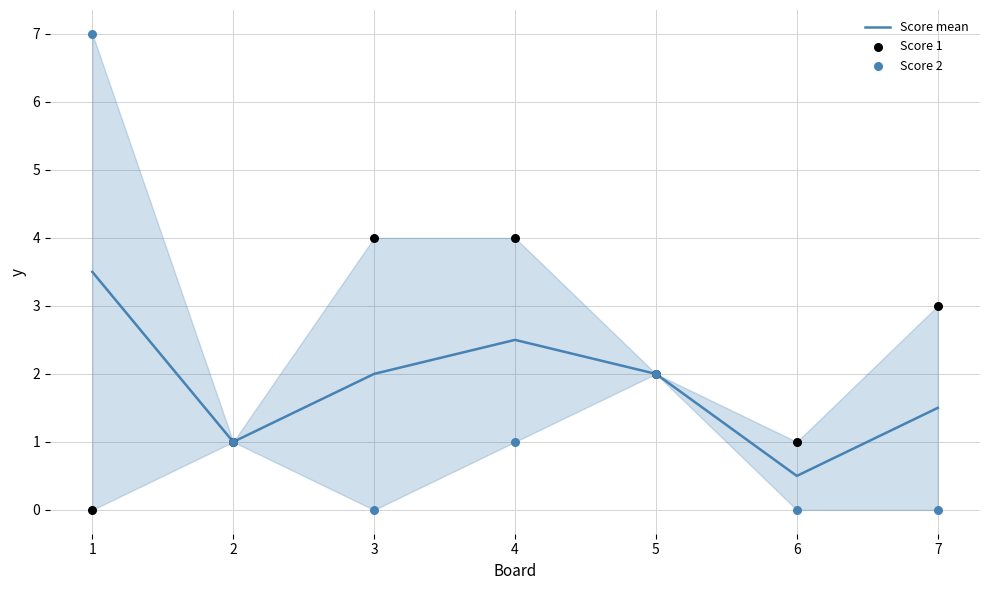

At how many categories does at least one series exceed 5?

1